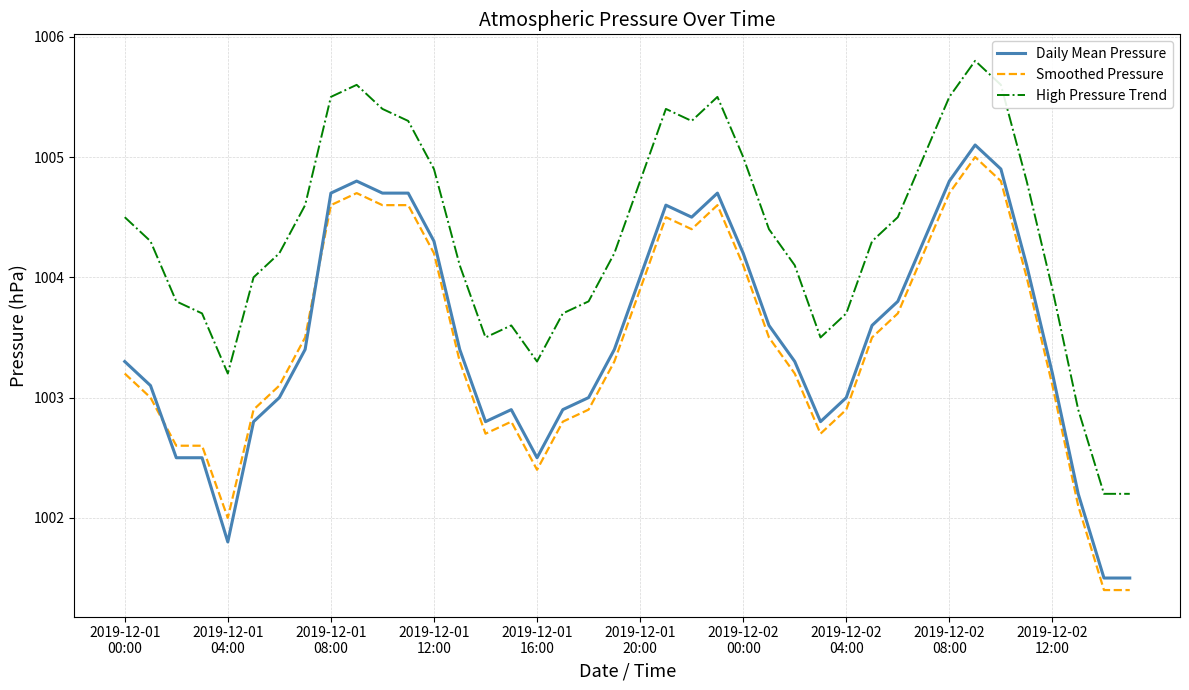

True or false: Daily Mean Pressure and Smoothed Pressure intersect in this chart.

True